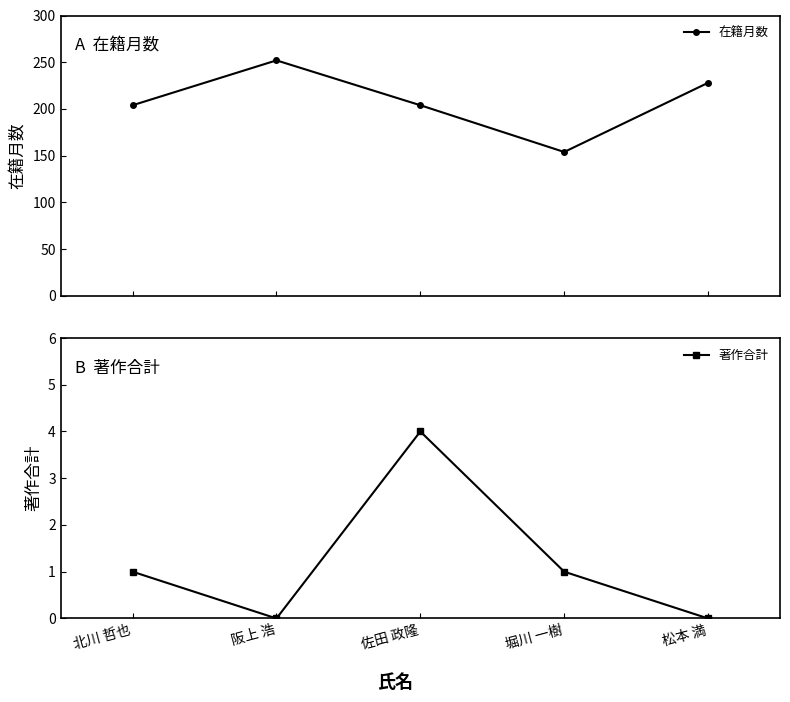

List the labels in order of 在籍月数 value, smallest first.

堀川 一樹, 北川 哲也, 佐田 政隆, 松本 満, 阪上 浩